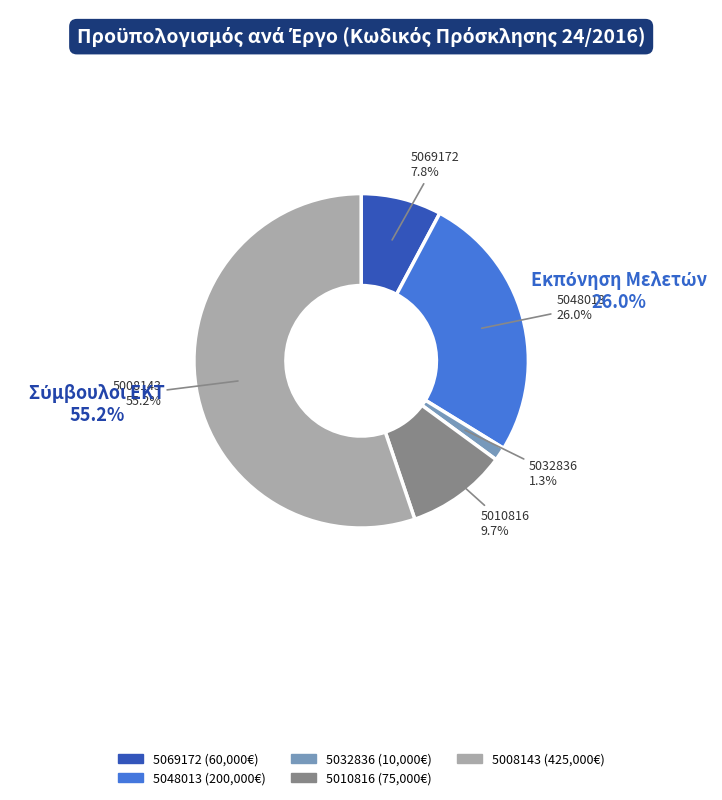

How many slices are in this pie chart?

5